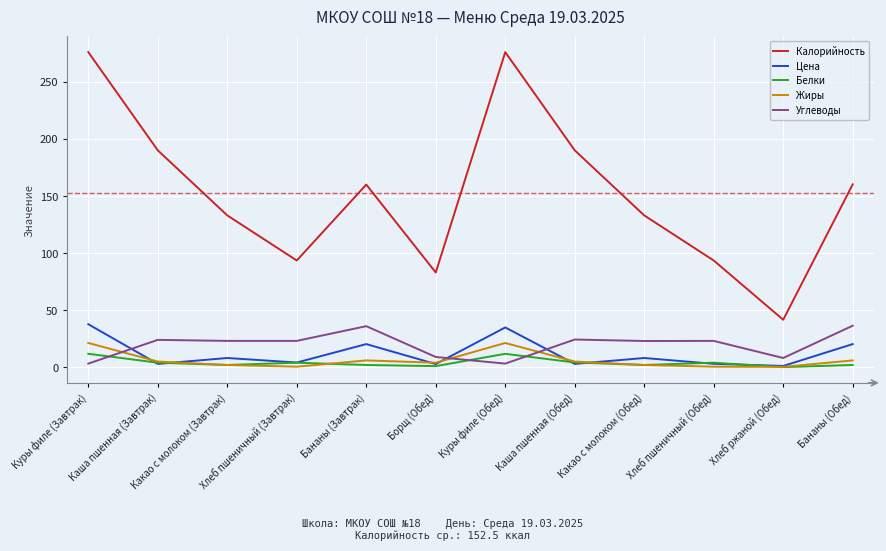

What is the difference between the maximum and second lowest values in the Белки series?

10.8